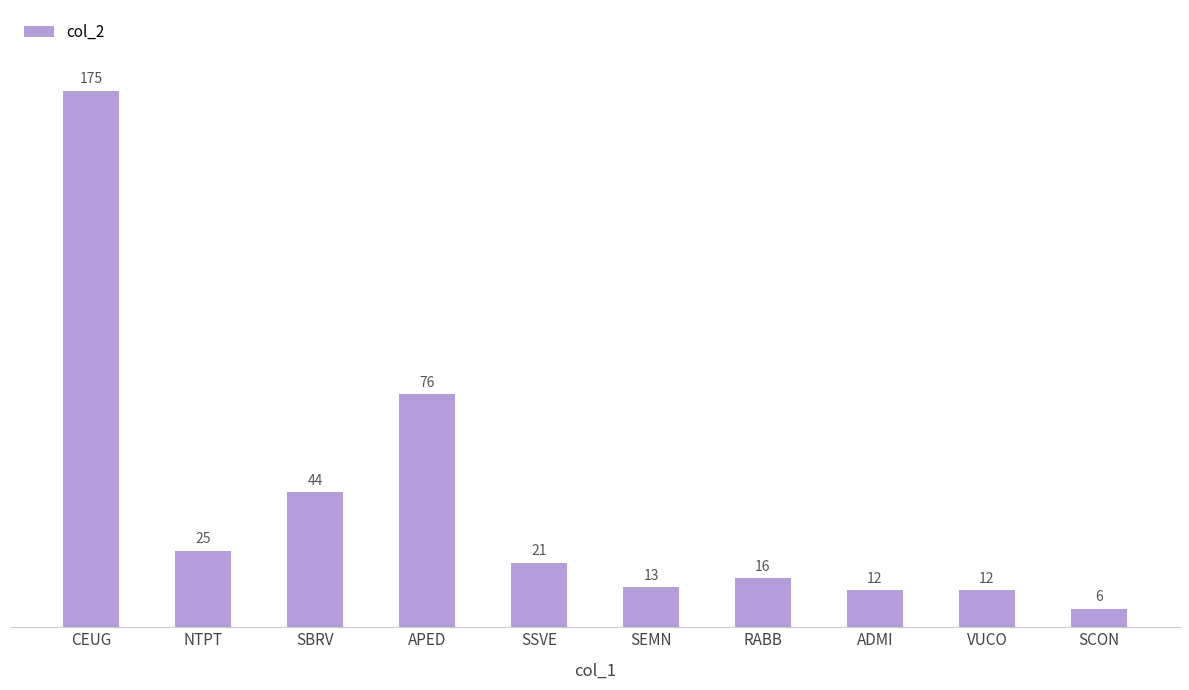

What is the difference between the maximum and minimum values?

169